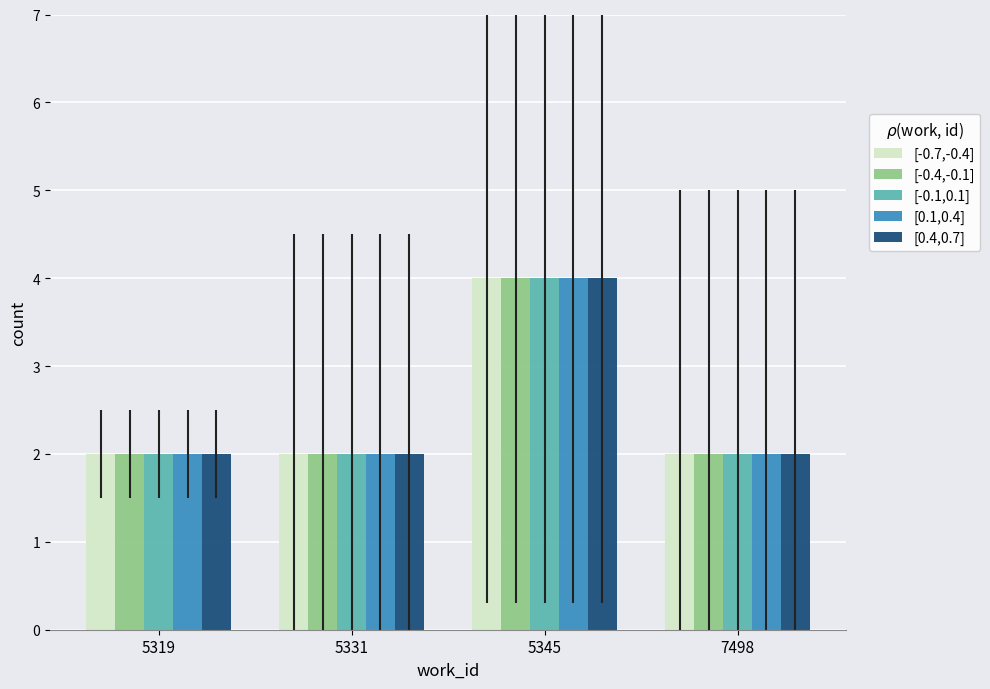

The [-0.1,0.1] series shows 1 at 5345. True or false?

False